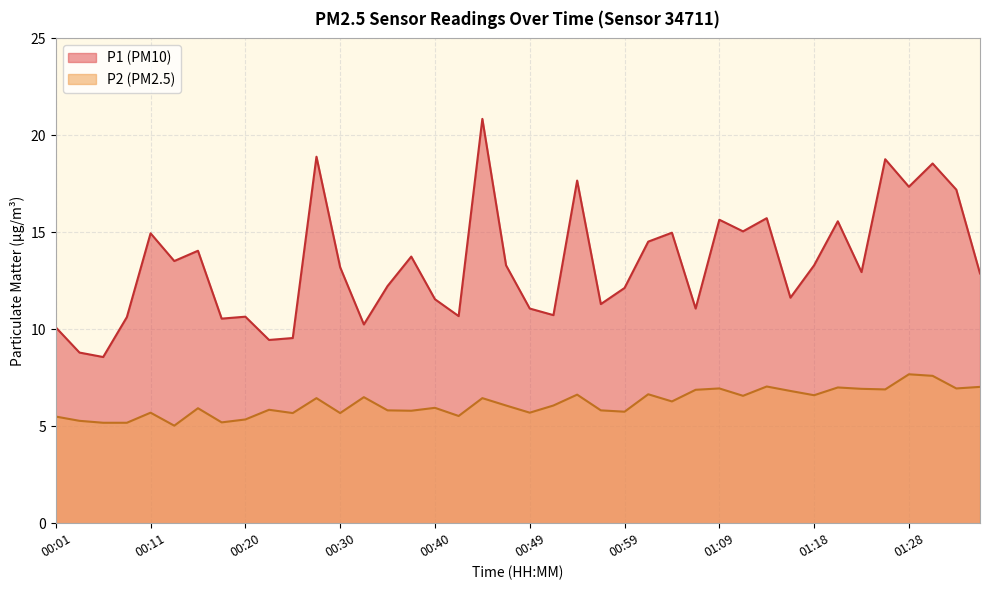

Is the value of P2 at 01:23 greater than the value of P1 at 00:15?

No